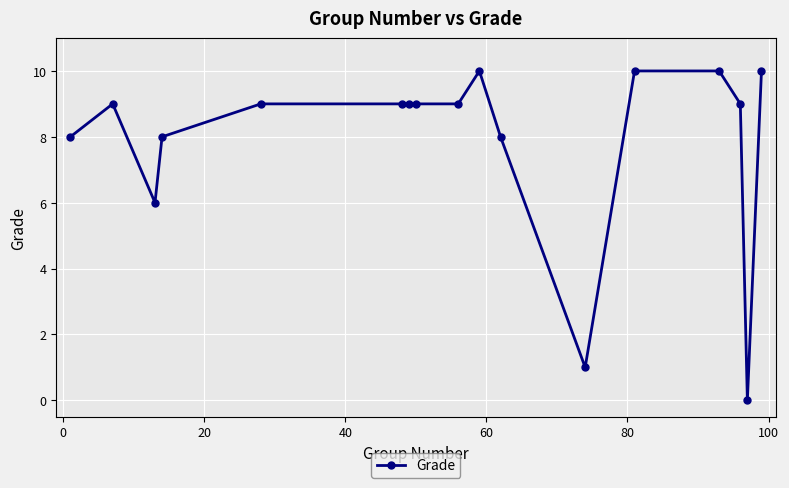

How many values are between 8 and 9?

10